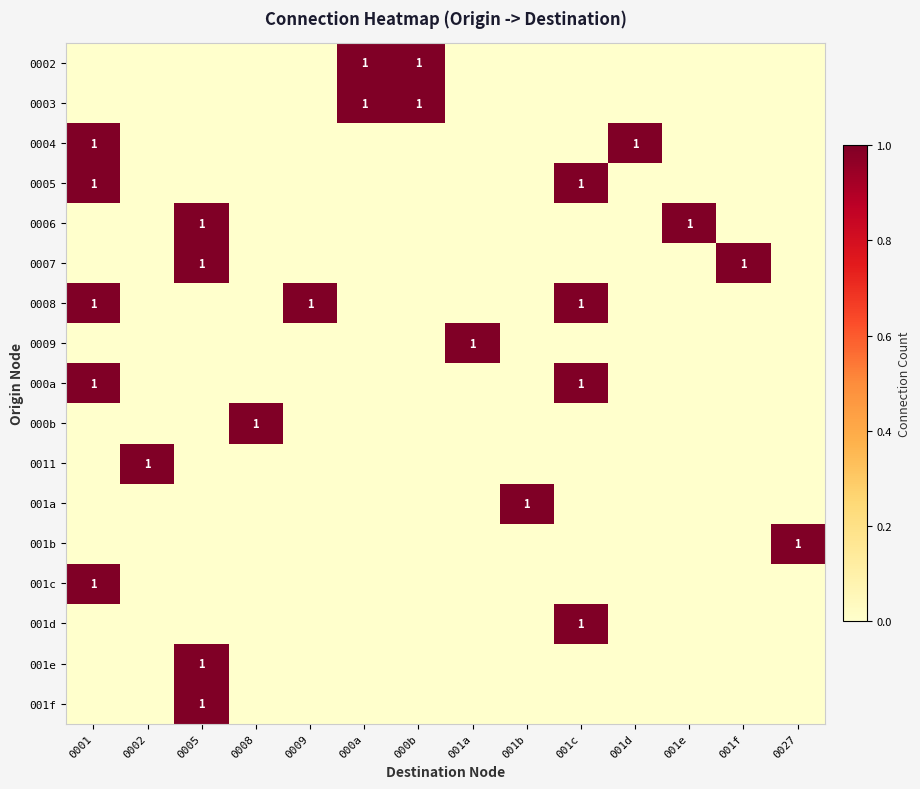

Which series has the largest total across all categories?

0008